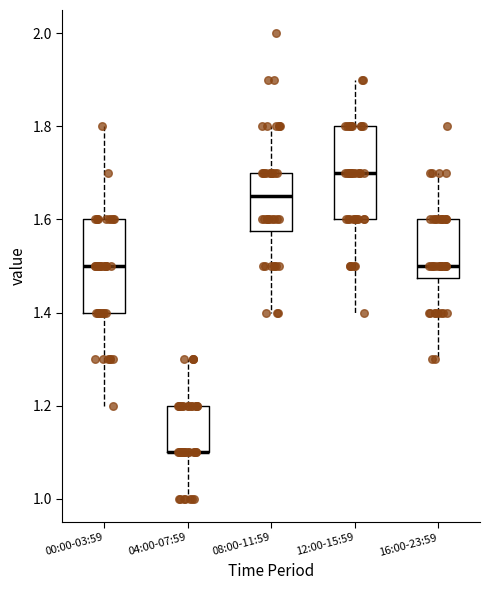

Where is the lower edge of the box for 08:00-11:59 on the y-axis? The values are not printed on the chart, so give them approximately, as read against the axis.

1.58